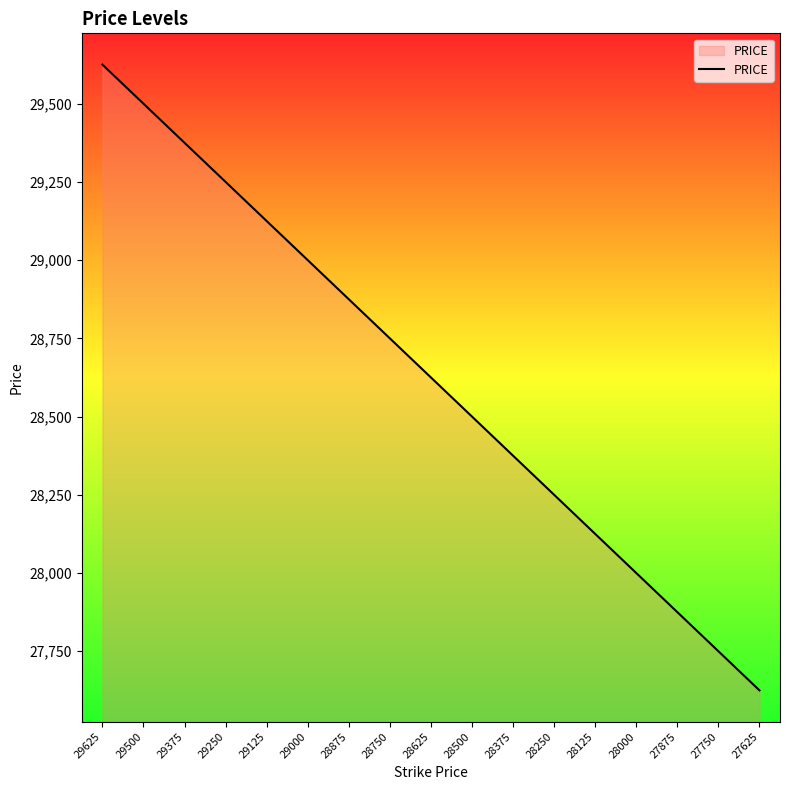

True or false: the data shows 12131 at 28125.

False